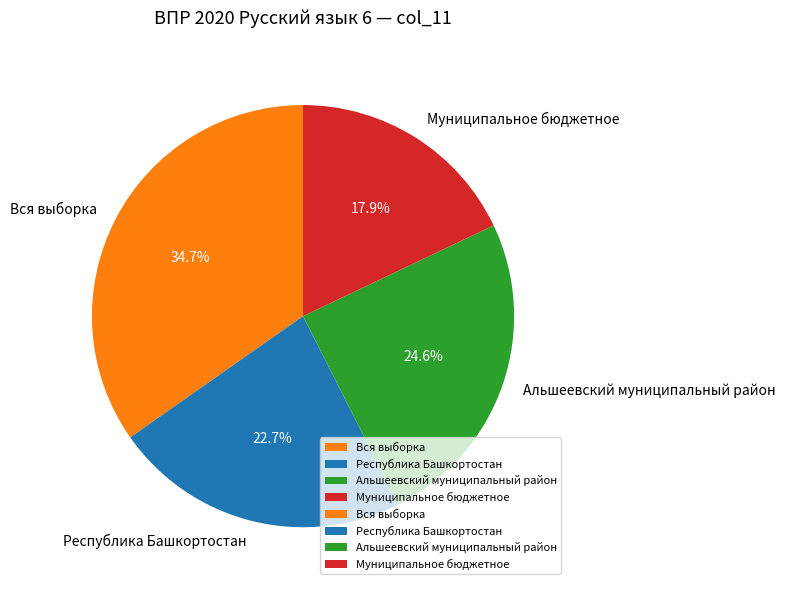

What portion of the pie excludes Вся выборка?

65.3%